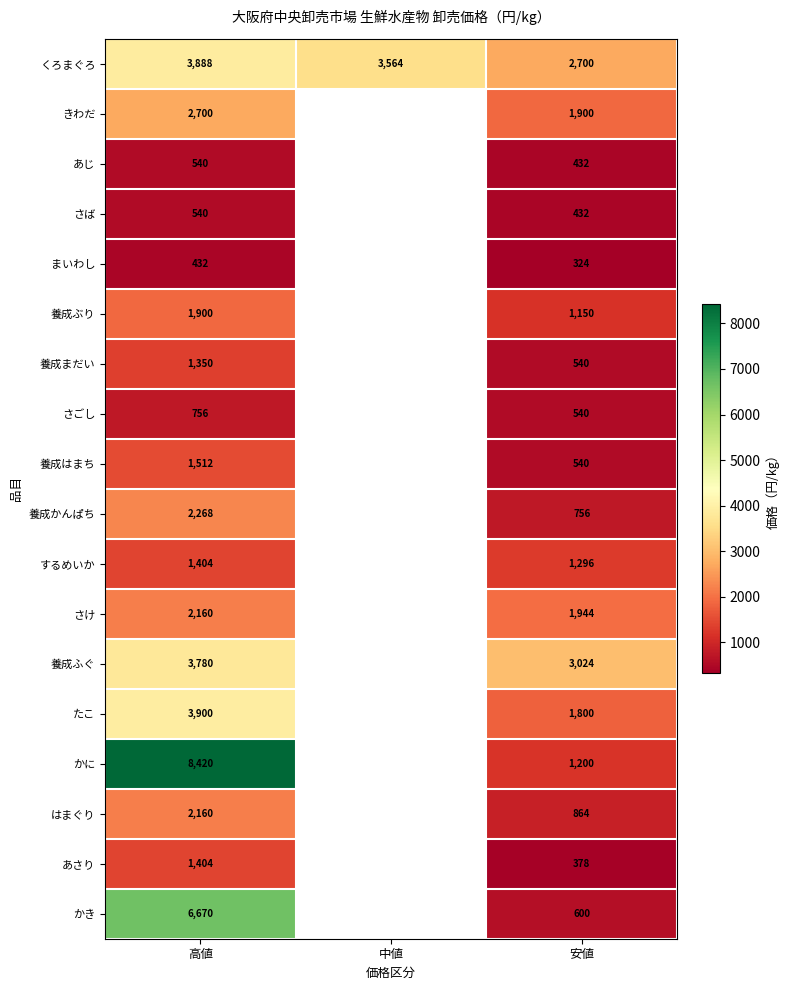

How many data points does each series have?

3